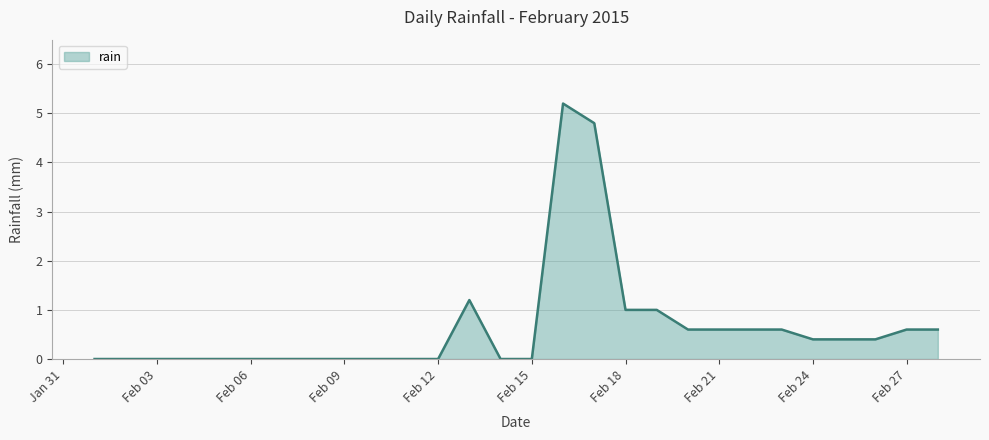

What is the greatest value displayed?

5.2